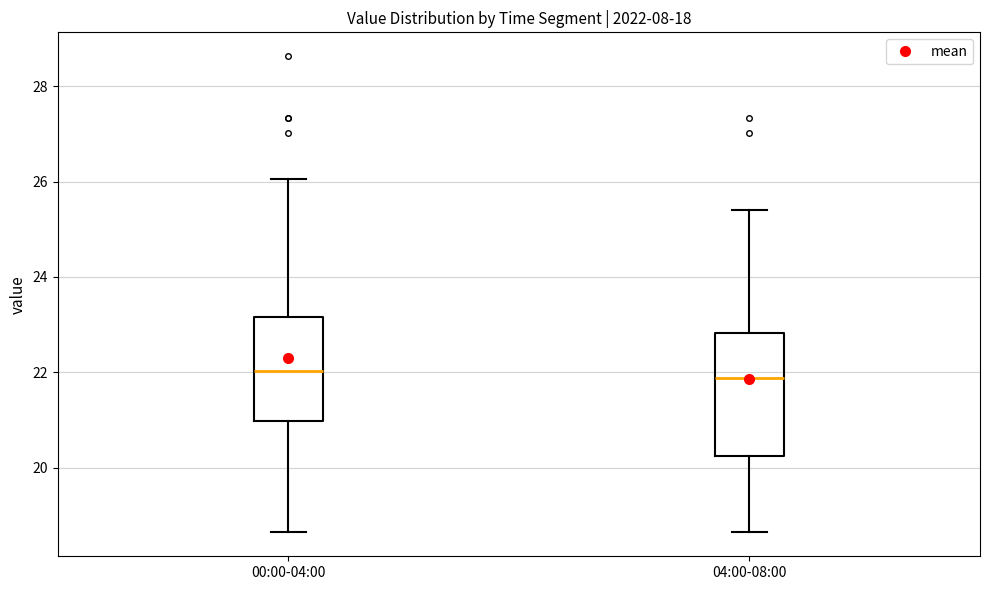

Which box is the tallest, from its lower edge to its upper edge?

04:00-08:00